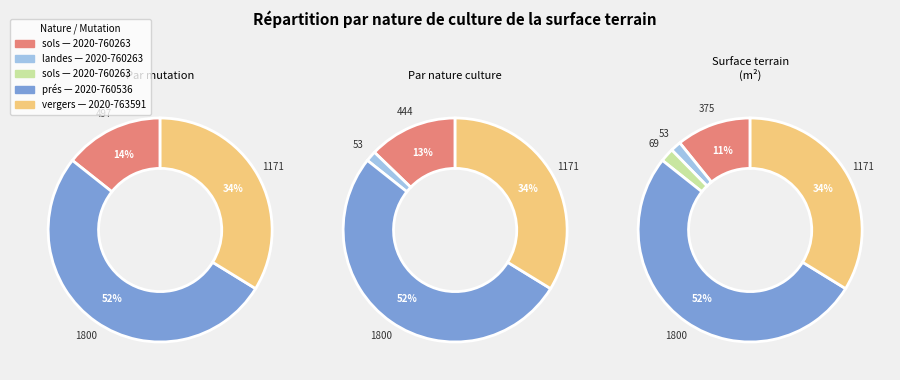

What is the smallest slice in the pie chart?

2020-760263 (landes 53)